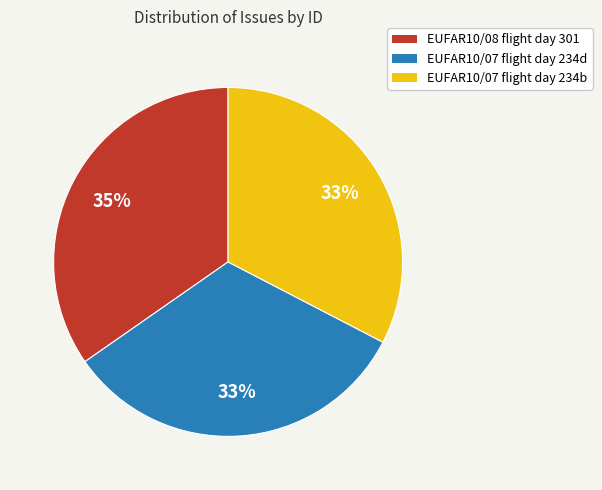

Is there any slice that represents more than half of the pie?

No